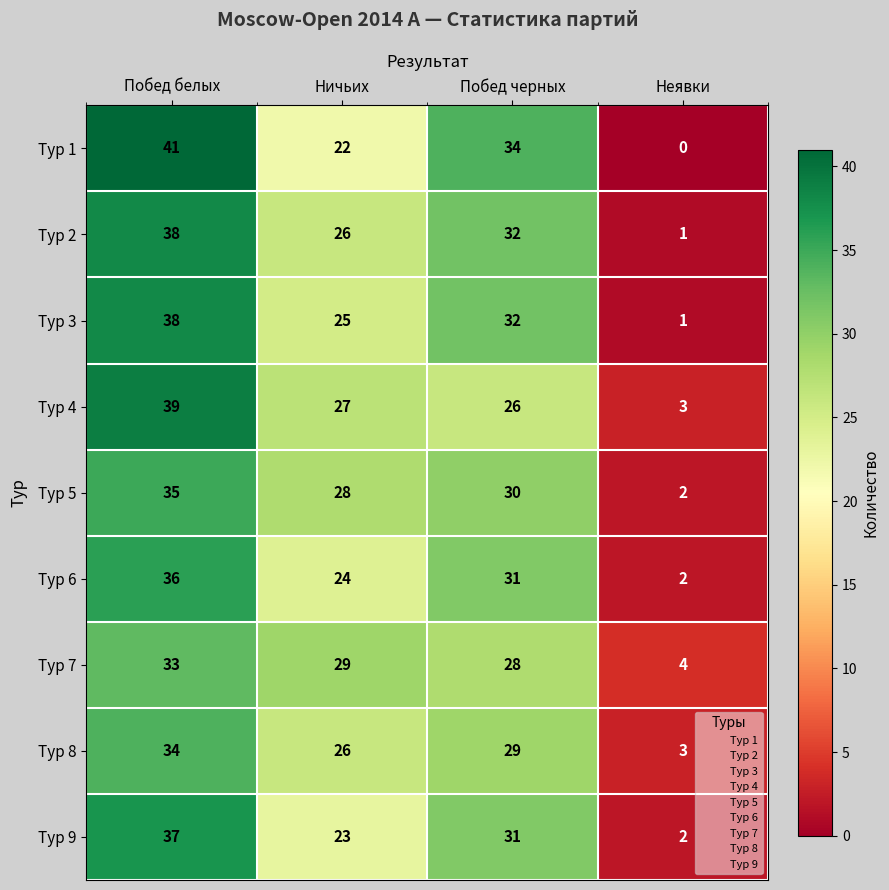

The value of Тур 9 at Ничьих is 7. True or false?

False